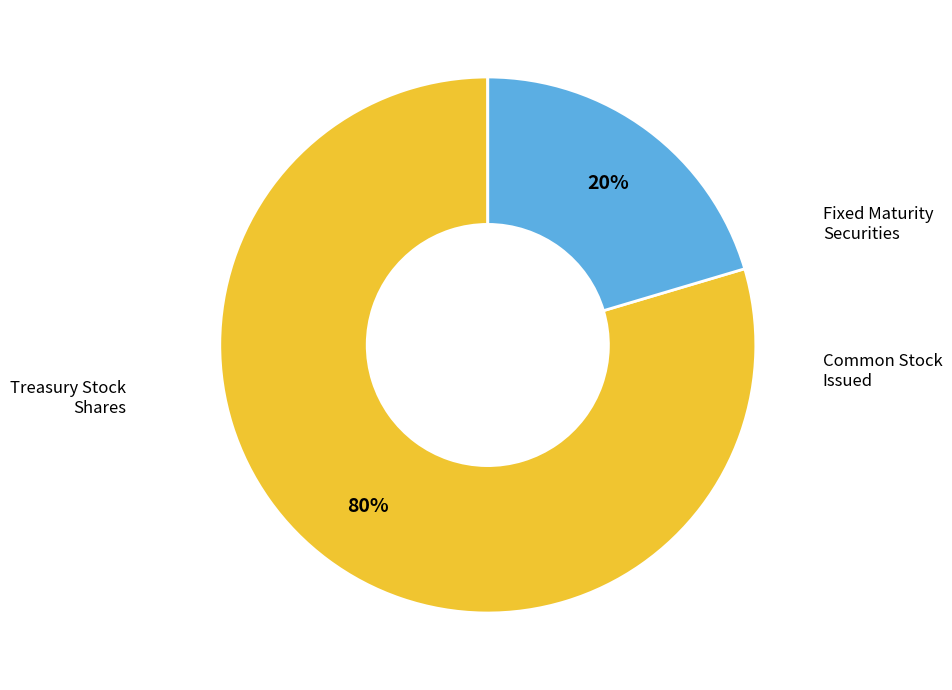

To the nearest percent, what is the average slice percentage?

33%